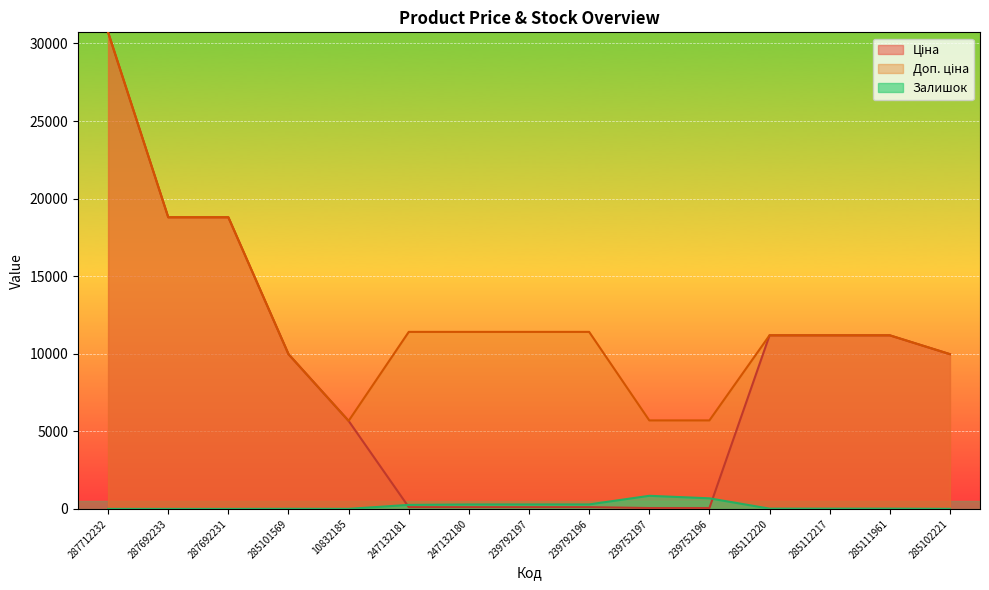

Which category has the lowest value across all series?

287712232